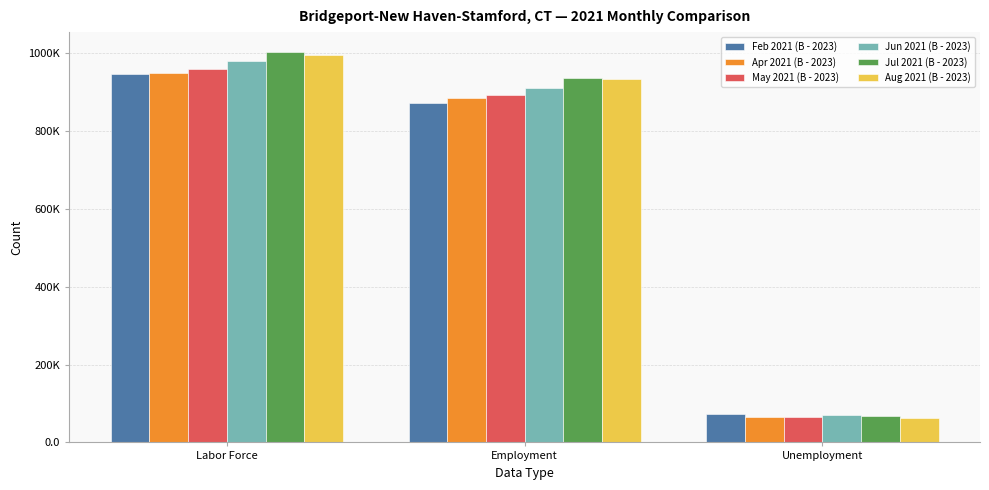

Is it true that Apr 2021 (B - 2023) equals 1169880 at Employment?

False